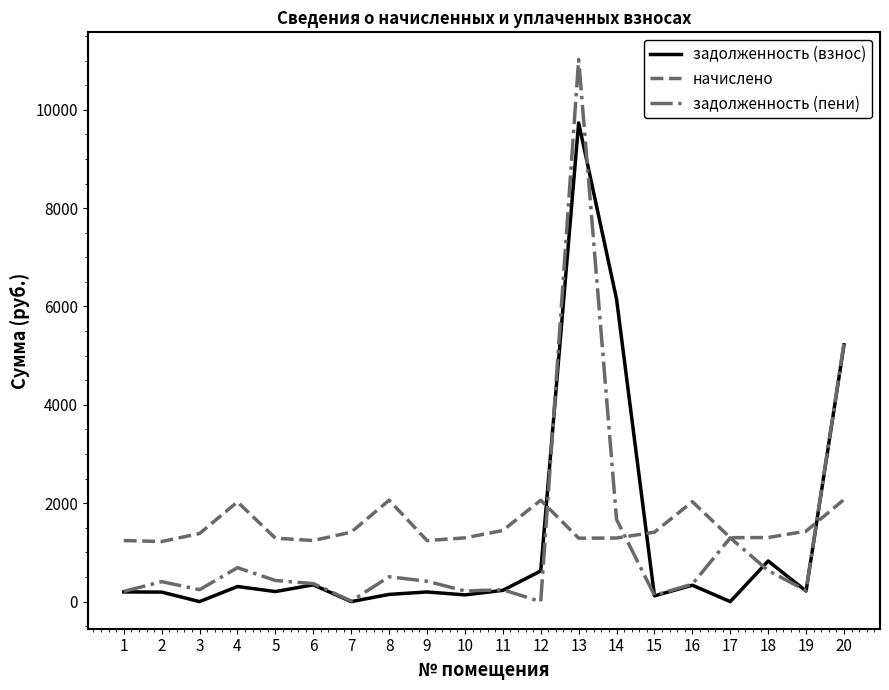

Rank the series by their maximum value, from highest to lowest.

задолженность (пени), задолженность (взнос), начислено